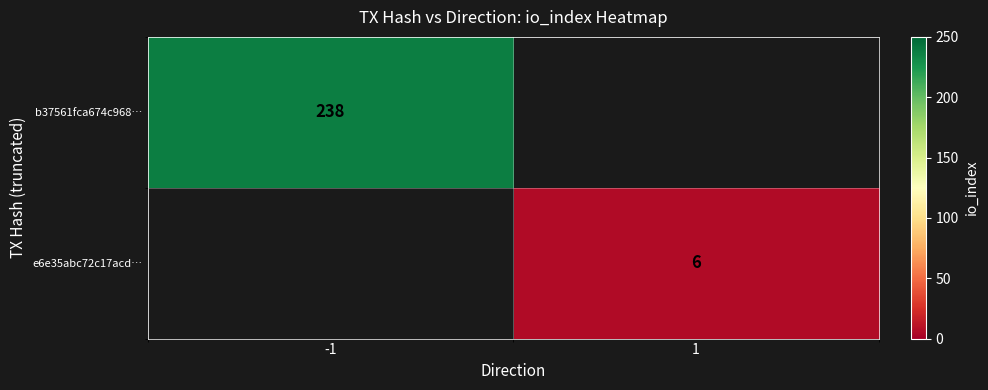

At how many categories does at least one series exceed 131?

1